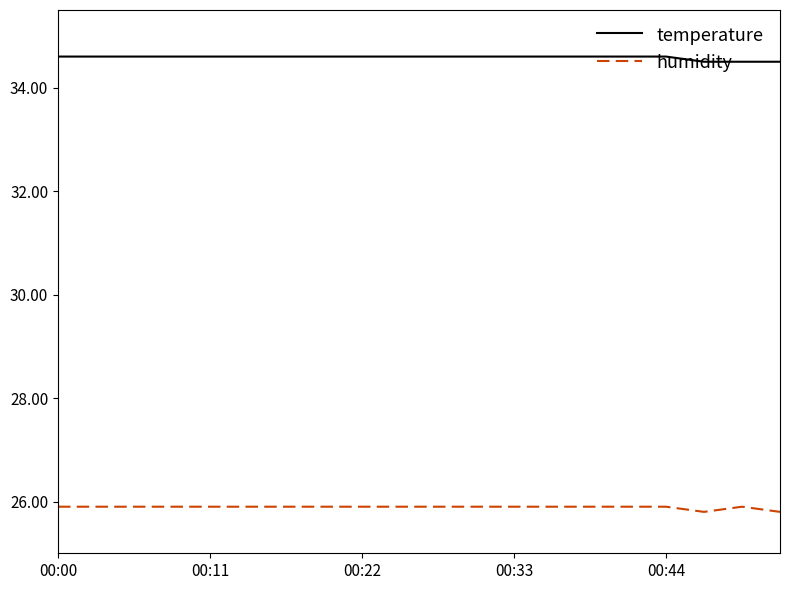

True or false: humidity and temperature cross at least once.

False